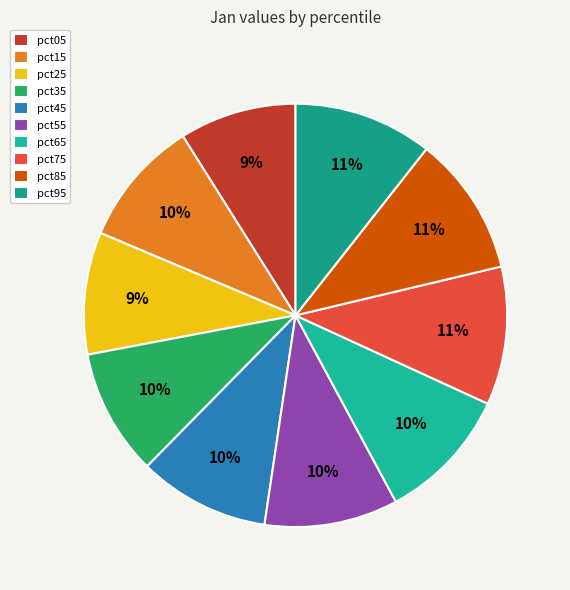

How many slices are in this pie chart?

10